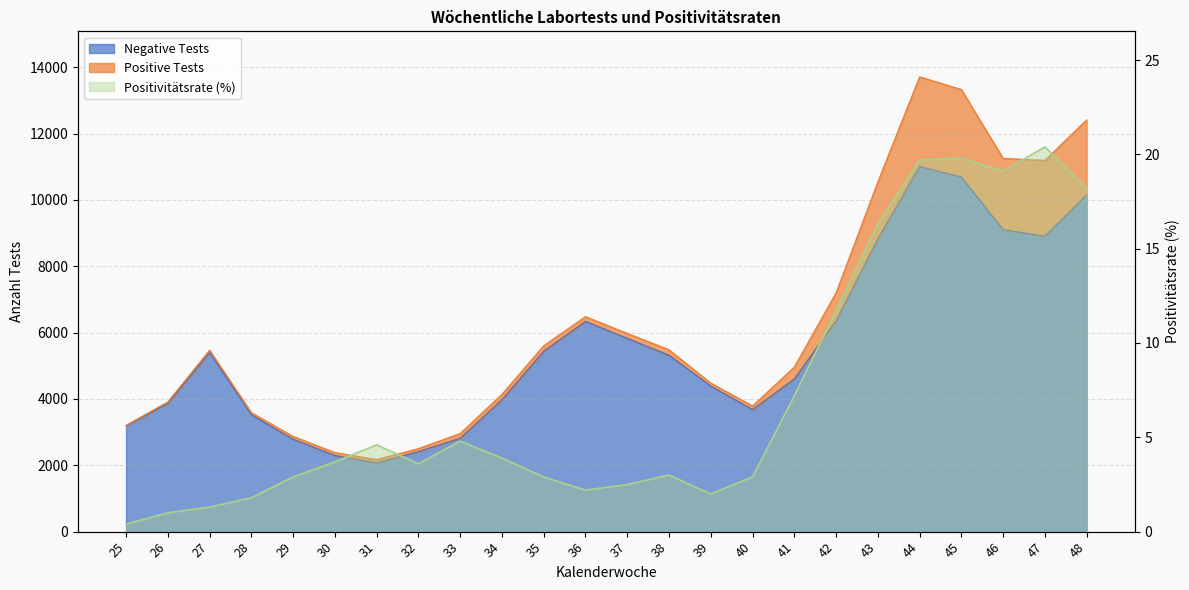

True or false: Negative Tests has a value of 2816.0 at 33.

True